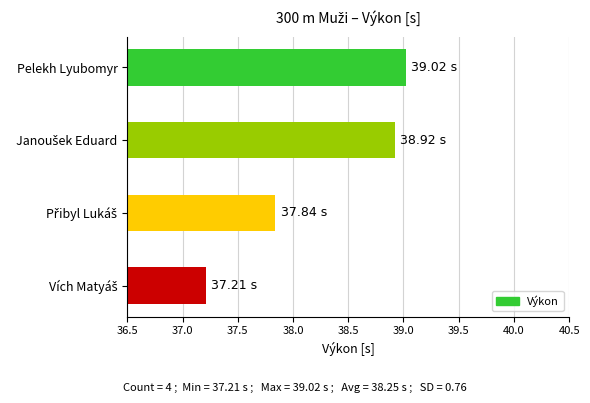

What is the difference between the second highest and minimum values?

1.7